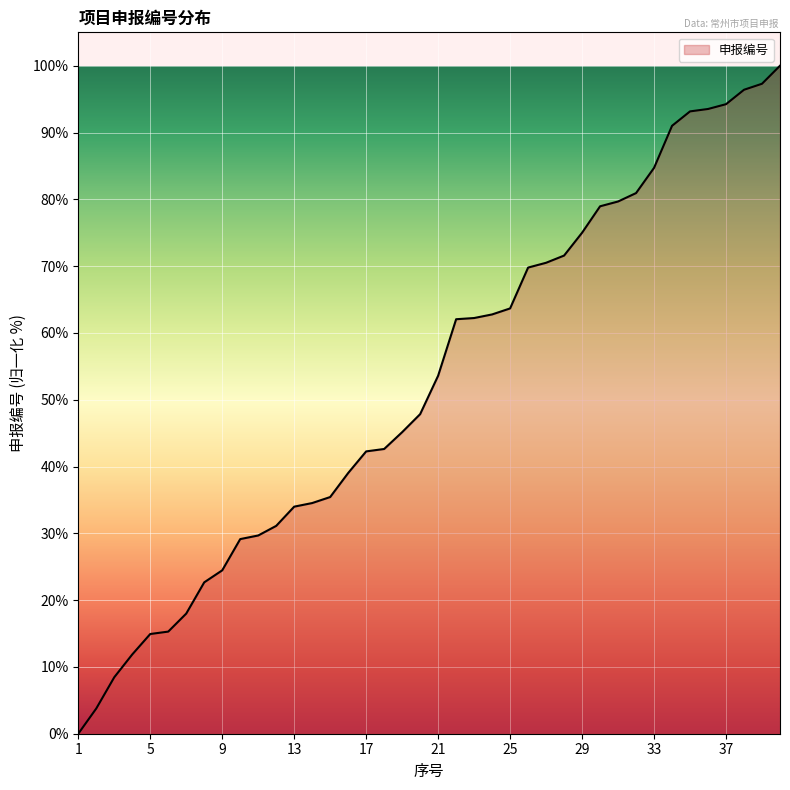

What is the maximum value shown in the chart?

100.0